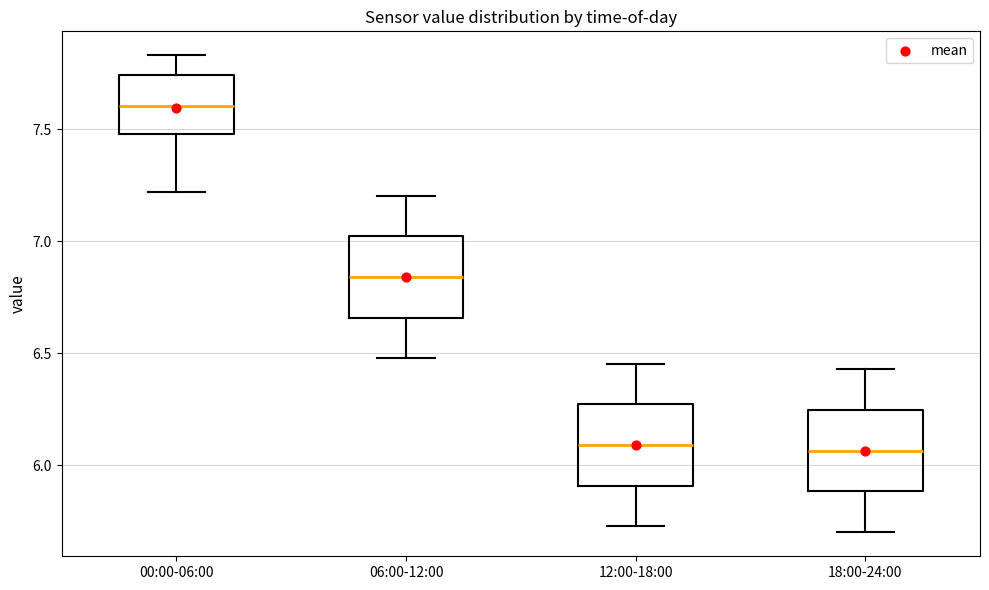

Where is the upper edge of the box for 00:00-06:00 on the y-axis? The values are not printed on the chart, so give them approximately, as read against the axis.

7.75